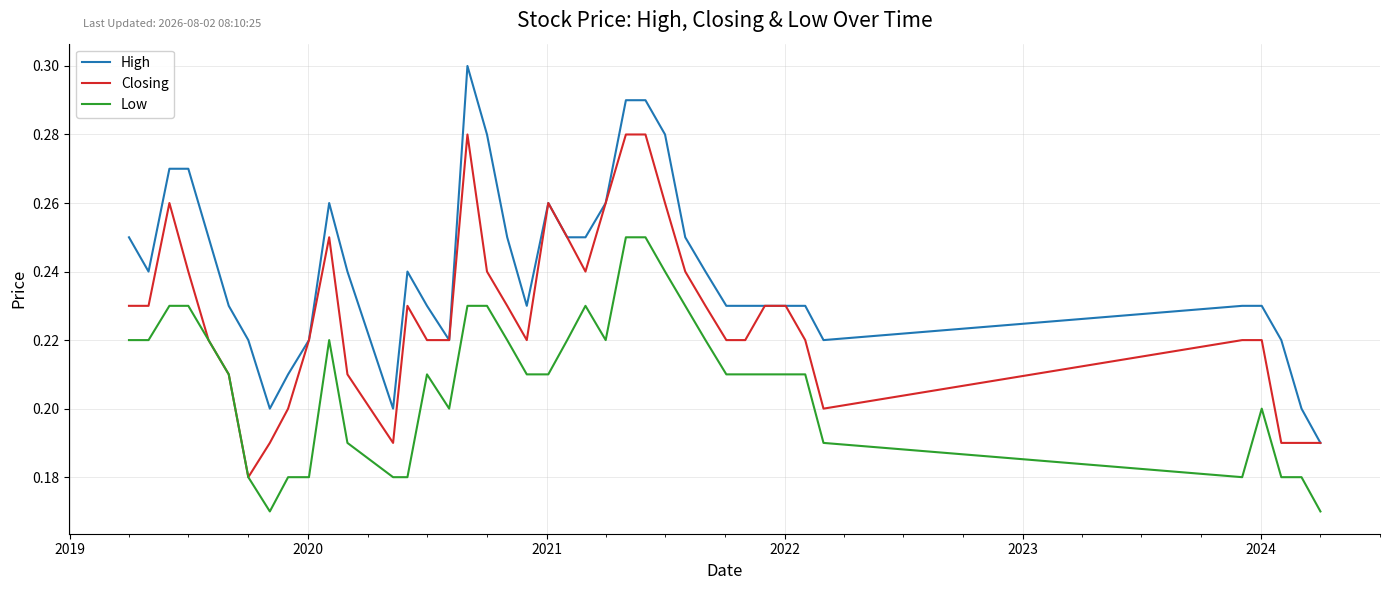

Rank the series by their average value, from lowest to highest.

Low, Closing, High